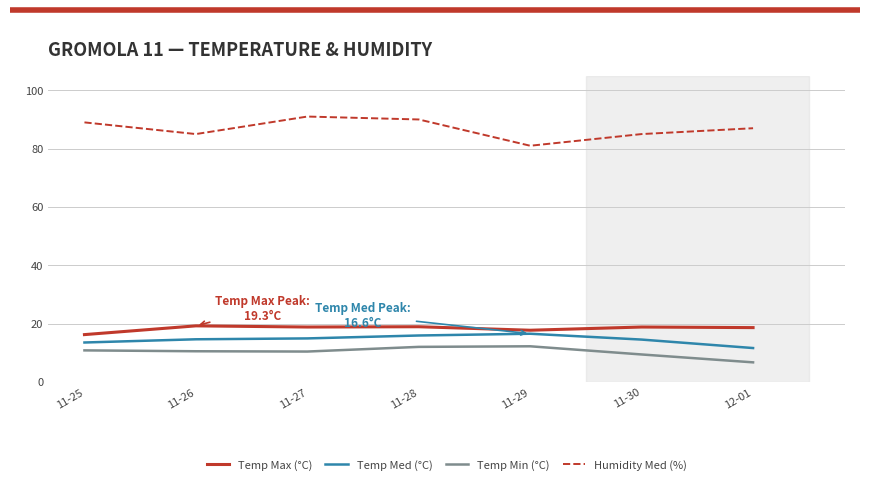

What are all the series names shown in the legend?

Temp Max (°C), Temp Med (°C), Temp Min (°C), Humidity Med (%)